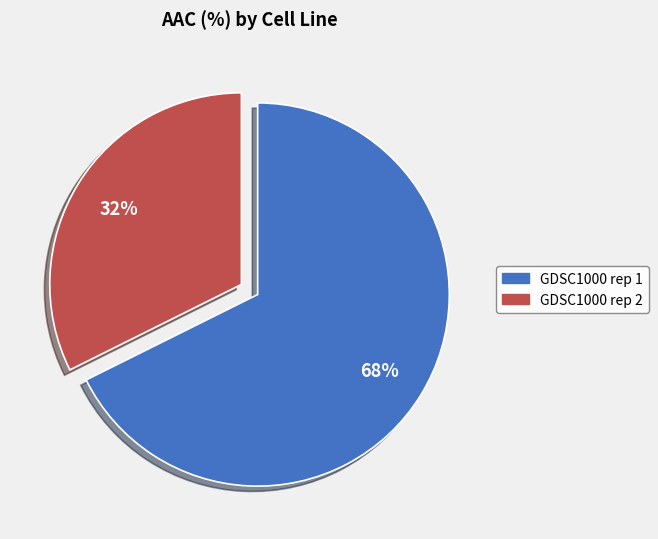

Which has a higher value, GDSC1000 rep 1 or GDSC1000 rep 2?

GDSC1000 rep 1